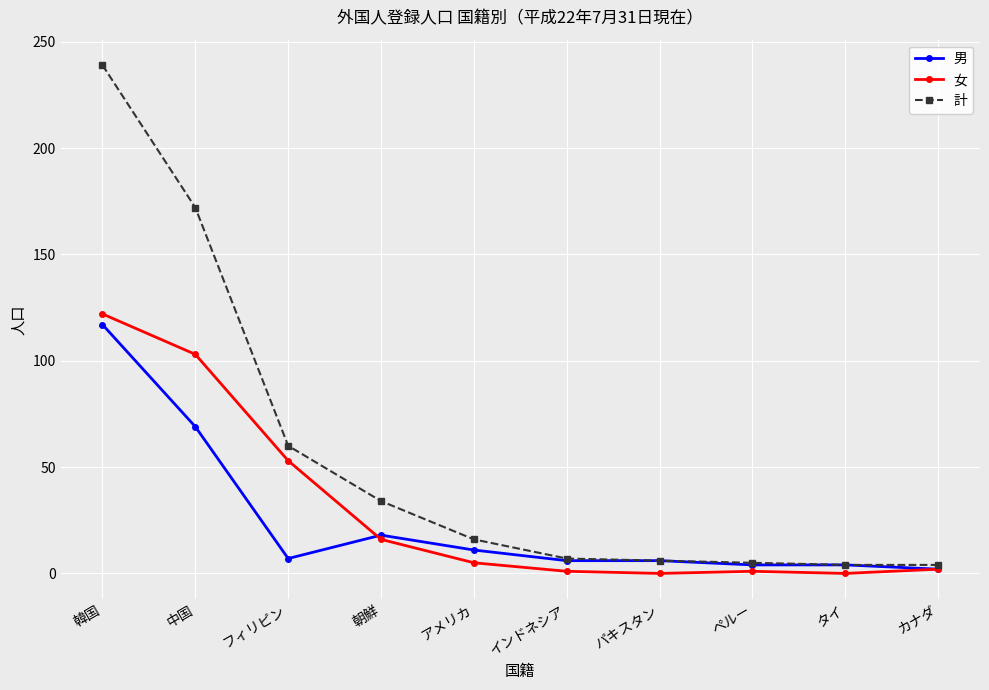

At how many categories does at least one series exceed 49?

3